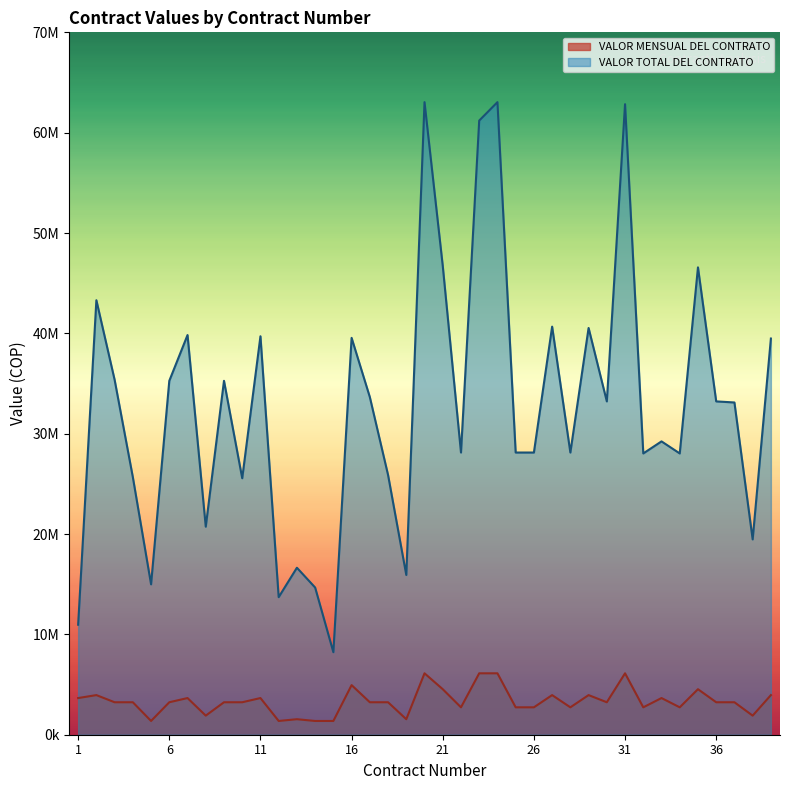

True or false: VALOR TOTAL DEL CONTRATO and VALOR MENSUAL DEL CONTRATO cross at least once.

False